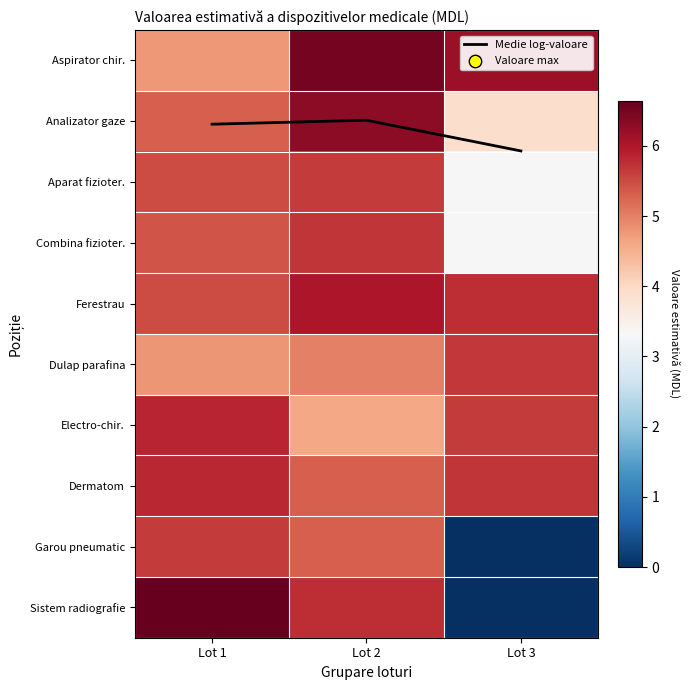

Which series has the widest spread of values?

Sistem radiografie